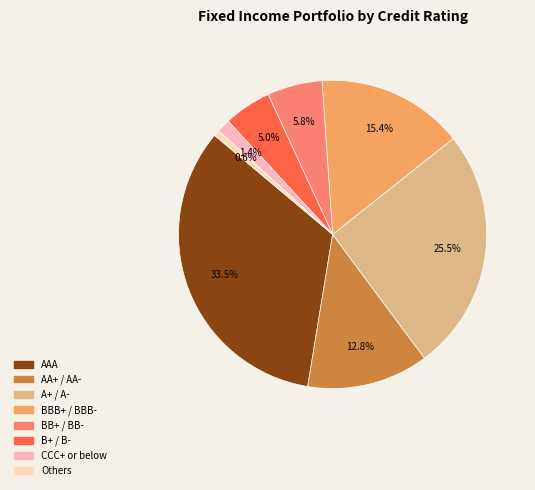

Do A+ / A- and AAA together represent more than half of the pie?

Yes